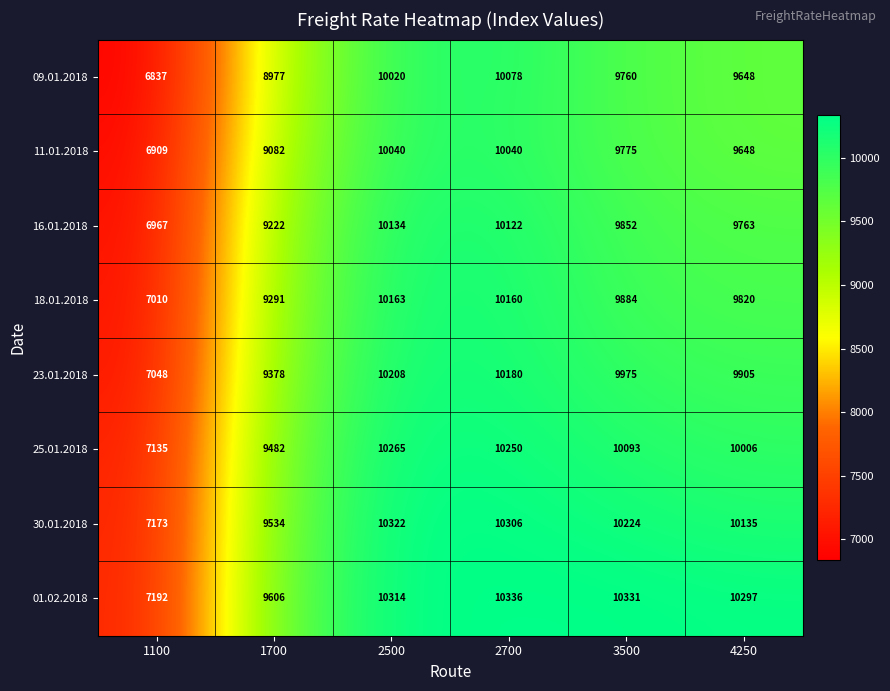

How many data points in 09.01.2018 are less than 9760?

3